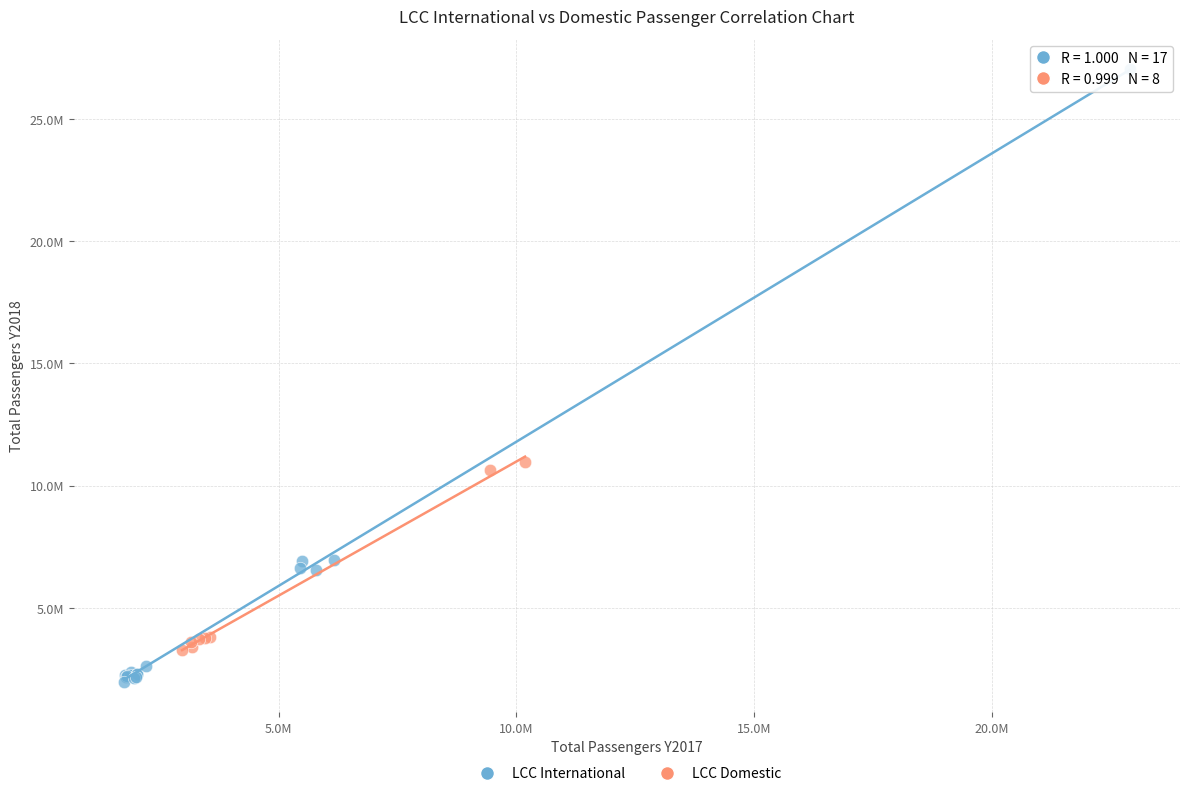

What are all the series names shown in the legend?

LCC International, LCC Domestic